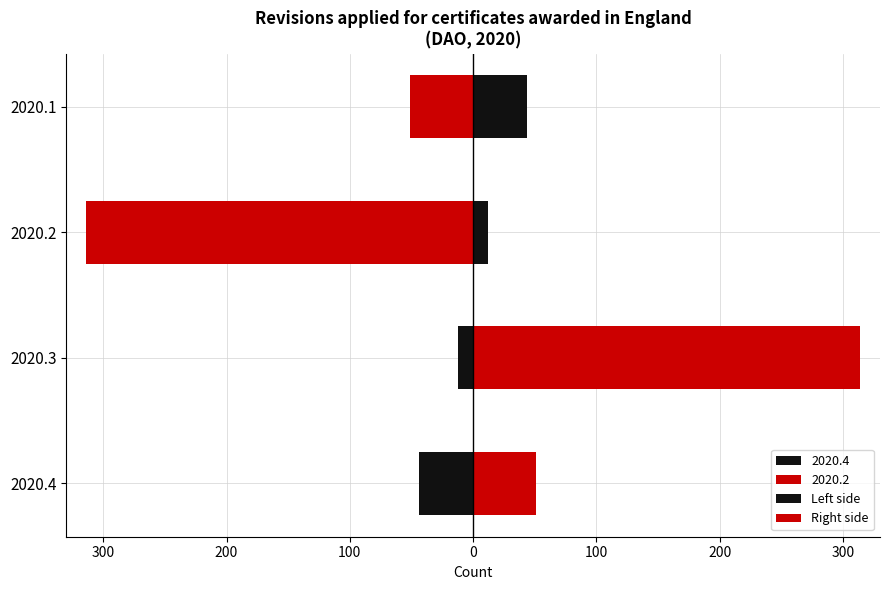

How many data points in Right side are above 51?

1